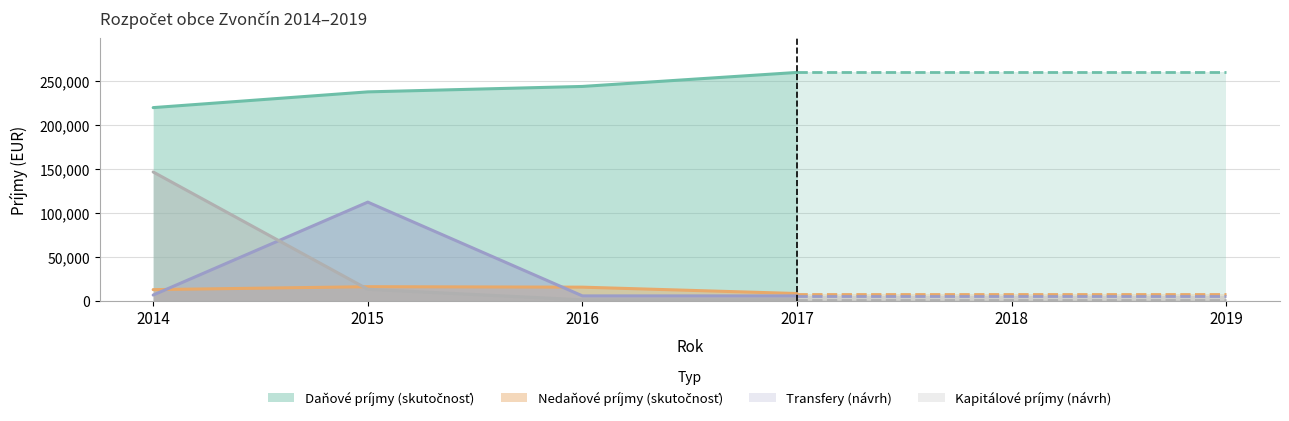

What is the difference between the maximum and minimum values in the Kapitálové príjmy series?

145402.5